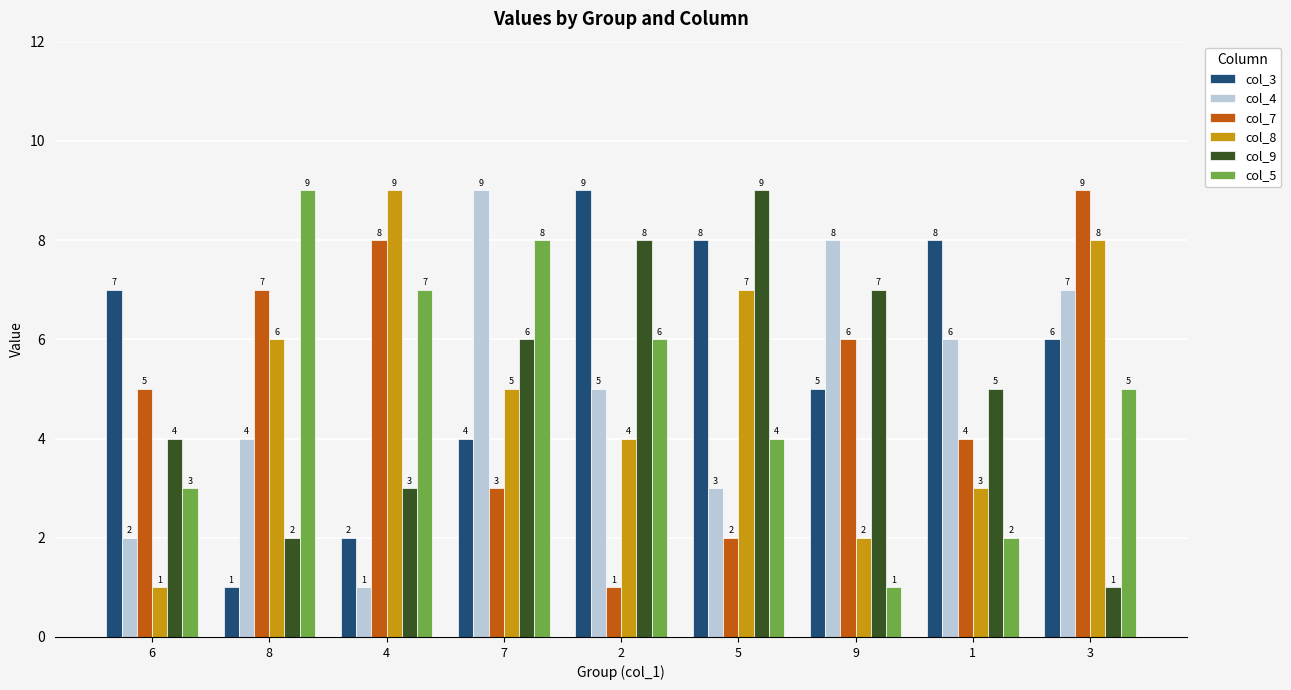

Rank the series at 8 from lowest to highest value.

col_3, col_9, col_4, col_8, col_7, col_5